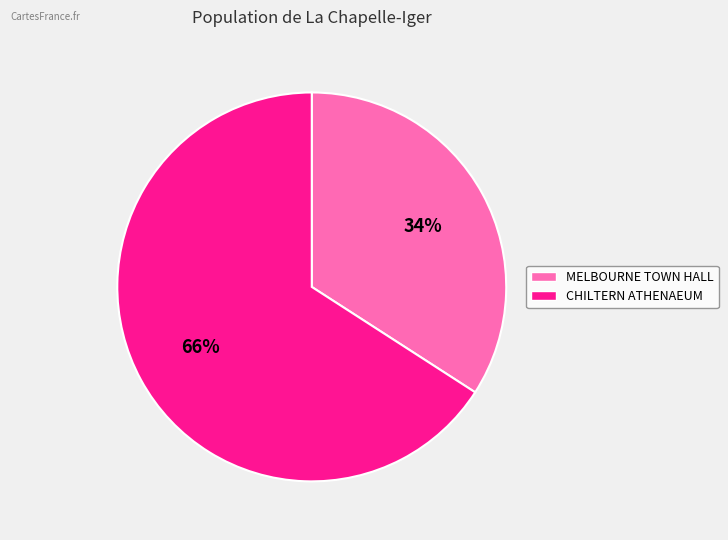

Between MELBOURNE TOWN HALL and CHILTERN ATHENAEUM, which is larger?

CHILTERN ATHENAEUM